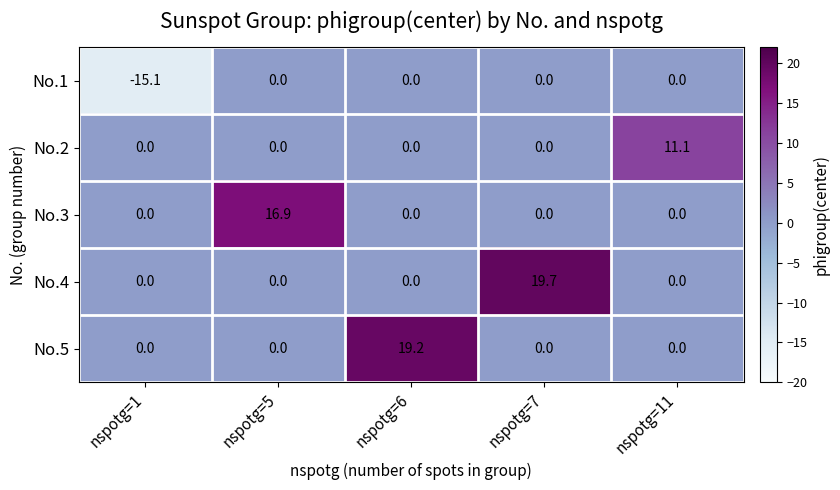

At which category does the chart reach its minimum across all series?

nspotg=1